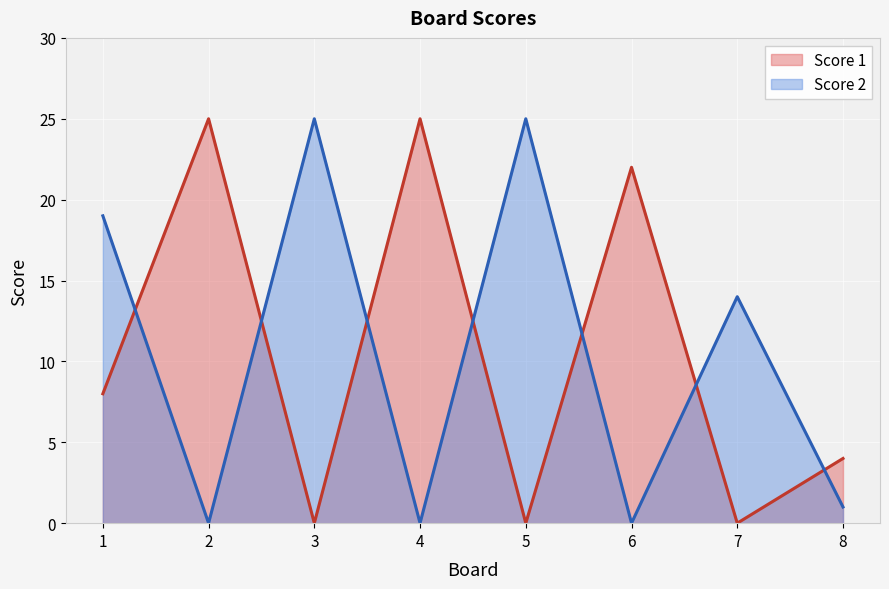

Between 5 and 6, which series saw the biggest shift?

Score 2